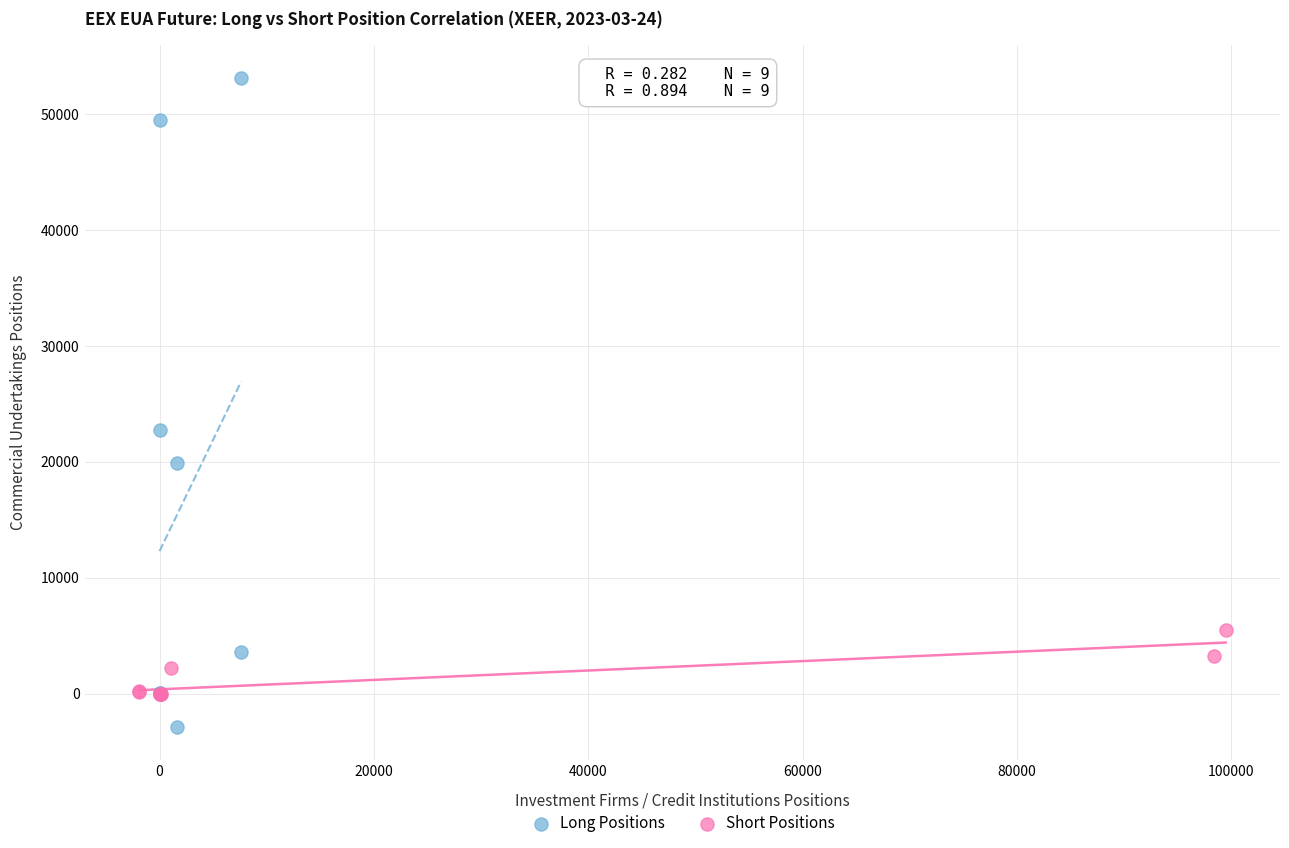

What are all the series names shown in the legend?

Long Positions, Short Positions